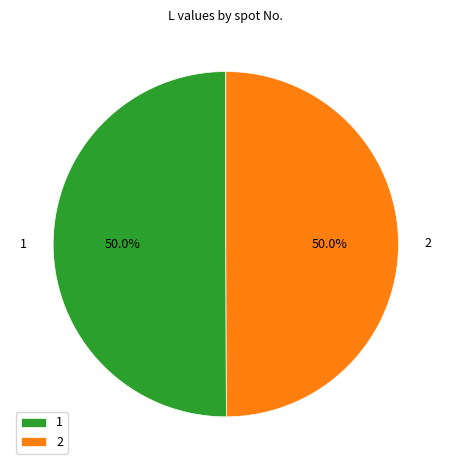

How much of the chart is everything except 1?

50.0%